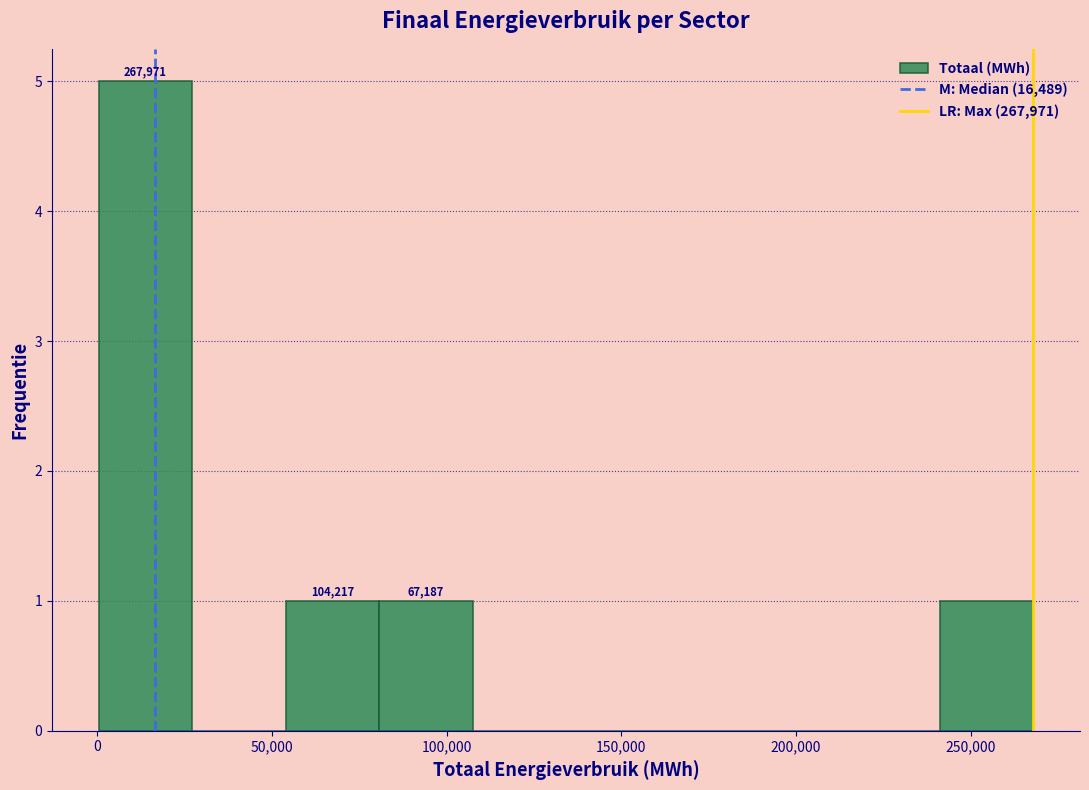

Over which range of the x-axis is the bar tallest?

0 to 25000